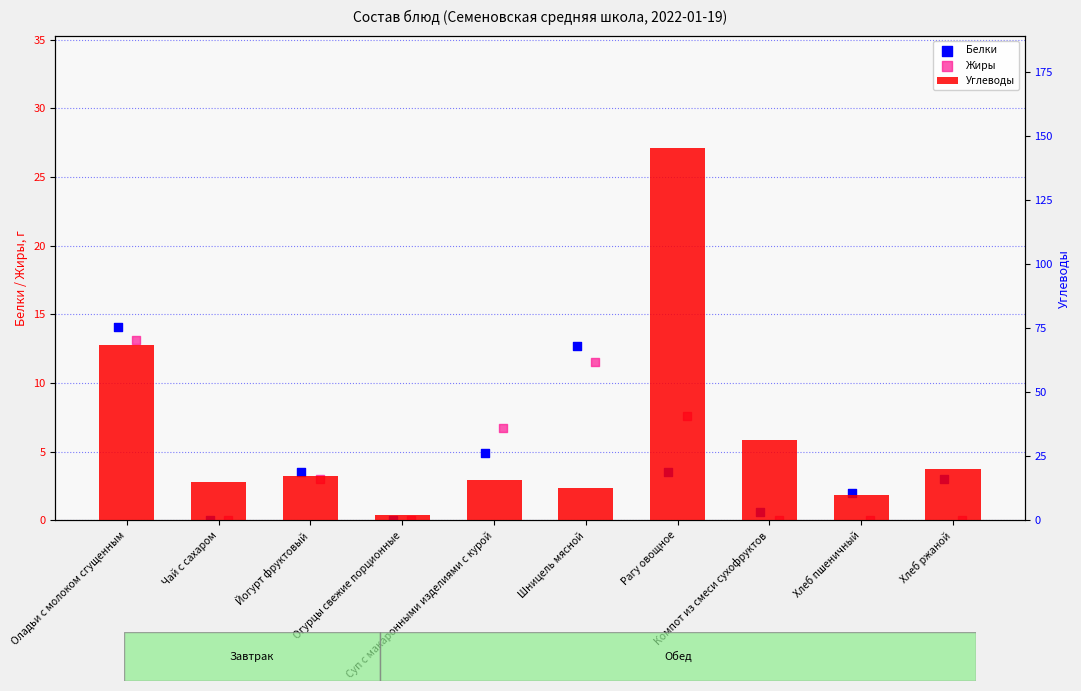

At which category is the sum across all series the highest?

Рагу овощное